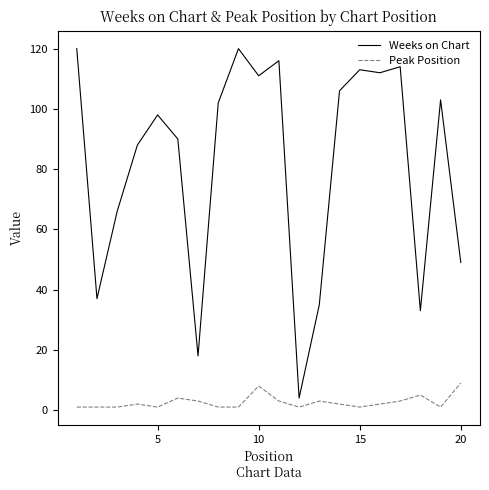

True or false: Peak Position has more than 1 interior local peaks.

True